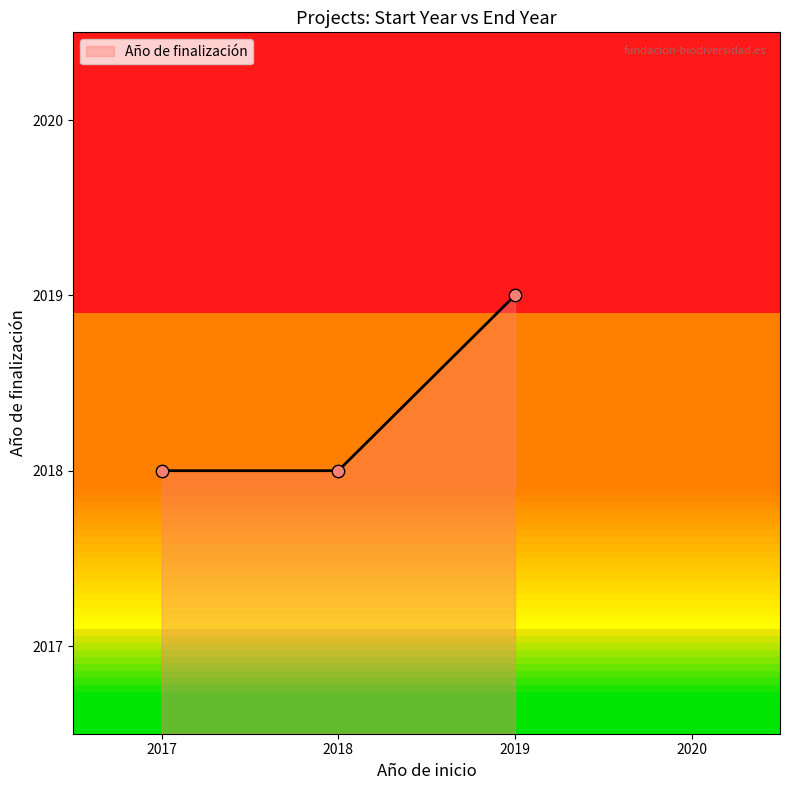

What is the ratio of the value at 2018 to the value at 2017?

1.0